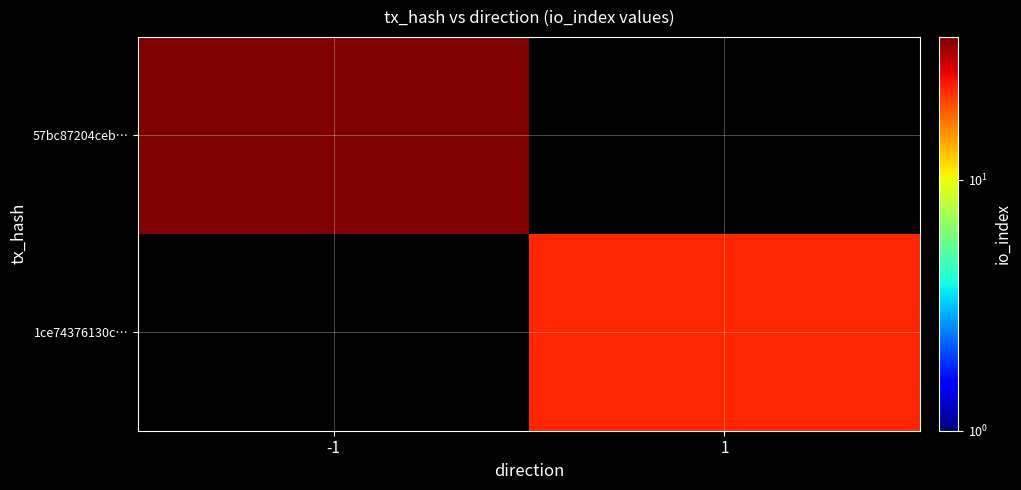

At how many categories does at least one series exceed 31?

1